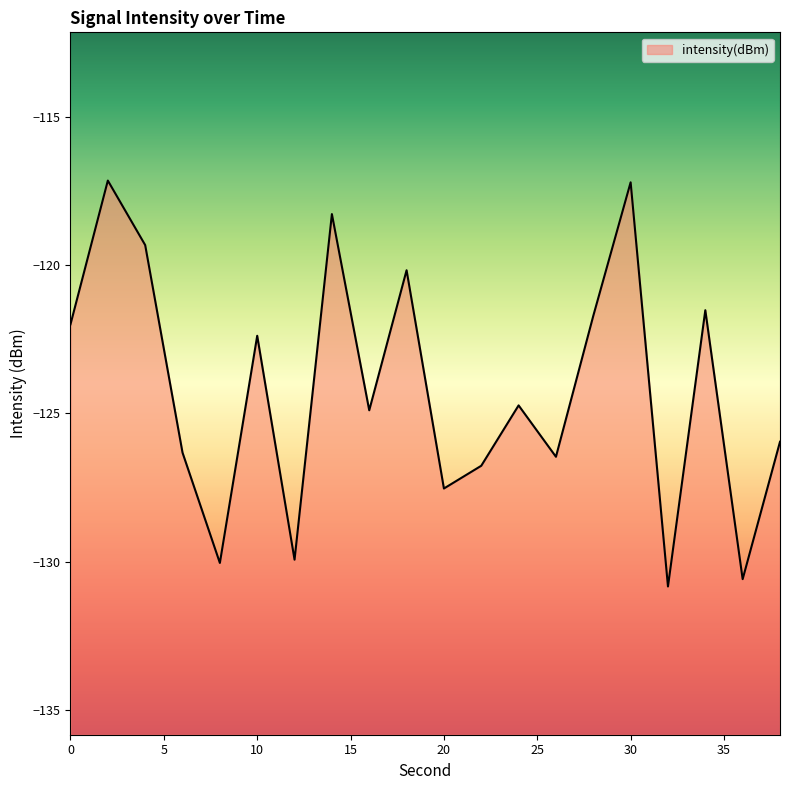

Reading left to right, what are all the values shown in this chart?

-122.0	-117.1	-119.3	-126.3	-130.0	-122.4	-129.9	-118.3	-124.9	-120.2	-127.5	-126.8	-124.7	-126.5	-121.7	-117.2	-130.8	-121.5	-130.6	-126.0